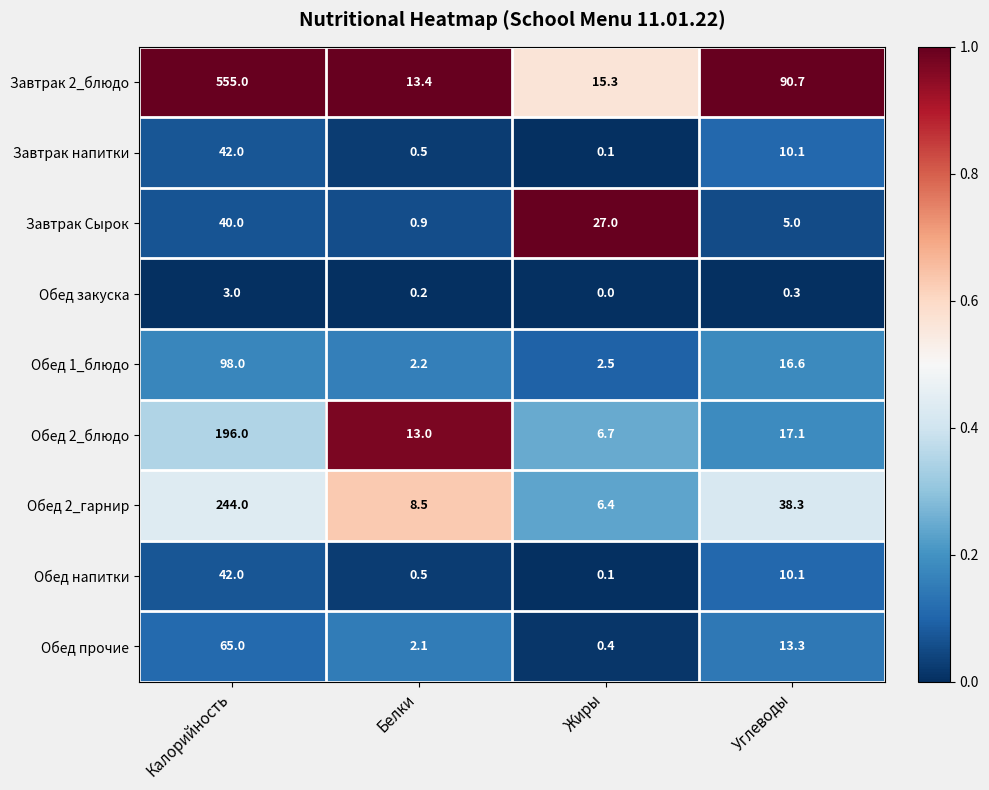

What is the lowest value of the Обед 2_гарнир series?

6.4